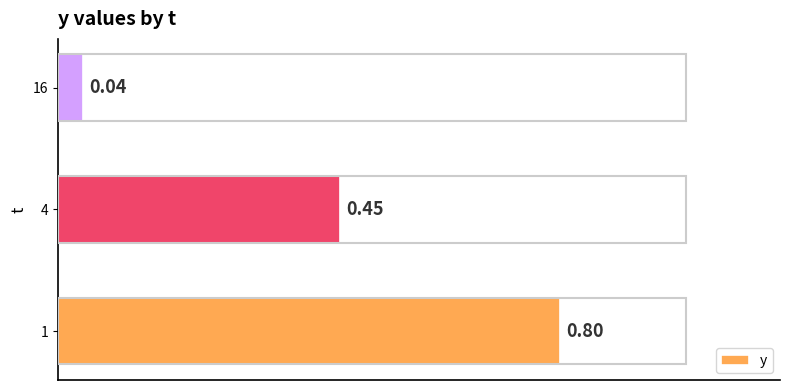

What is the average value?

0.4